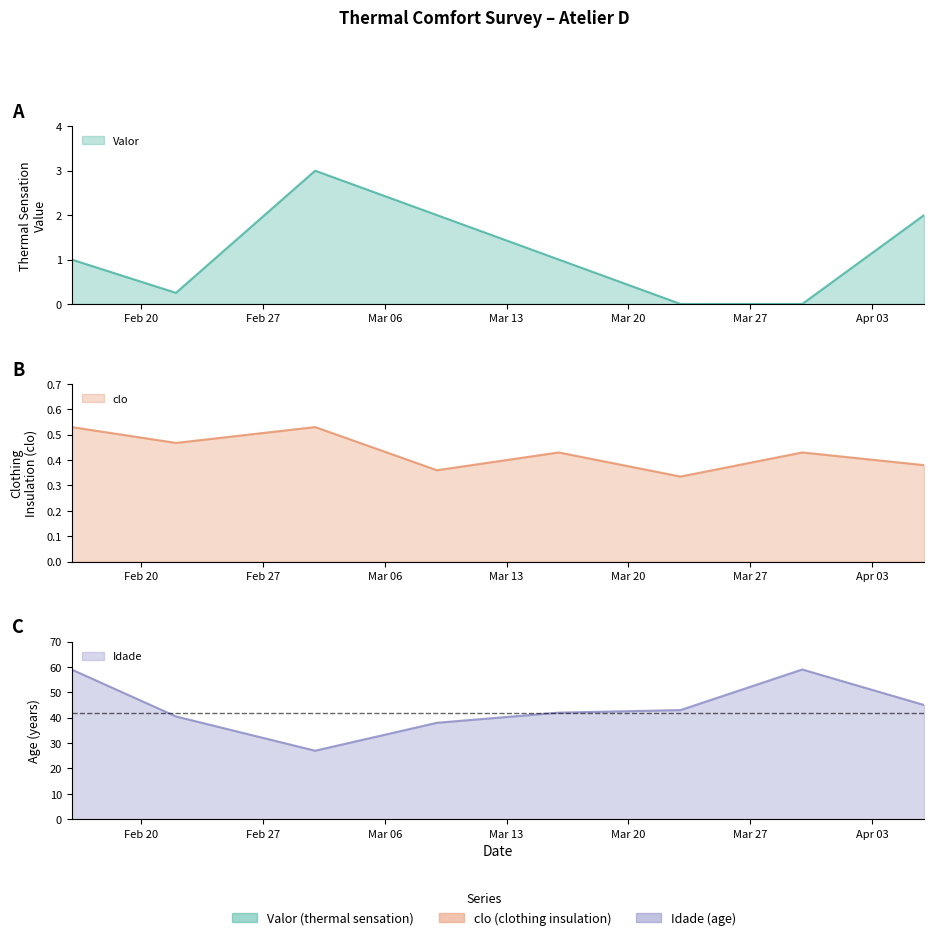

Does the chart have visible grid lines?

No